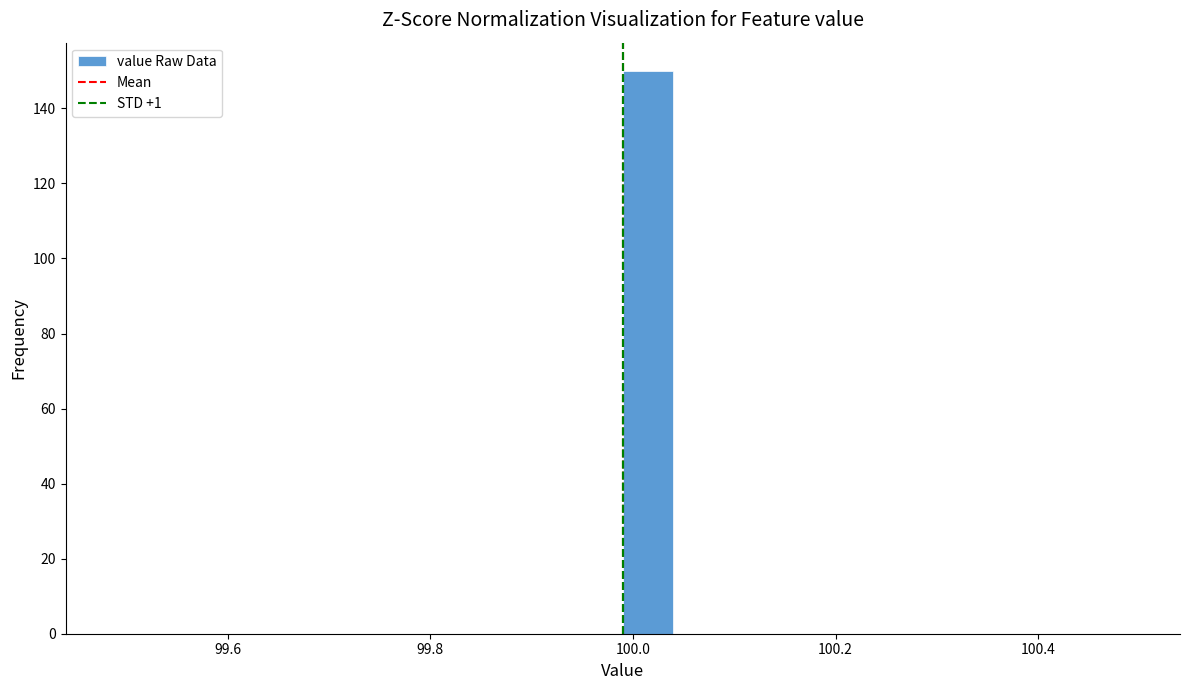

Read against the x-axis, roughly where is the centre of the tallest bar?

100.02